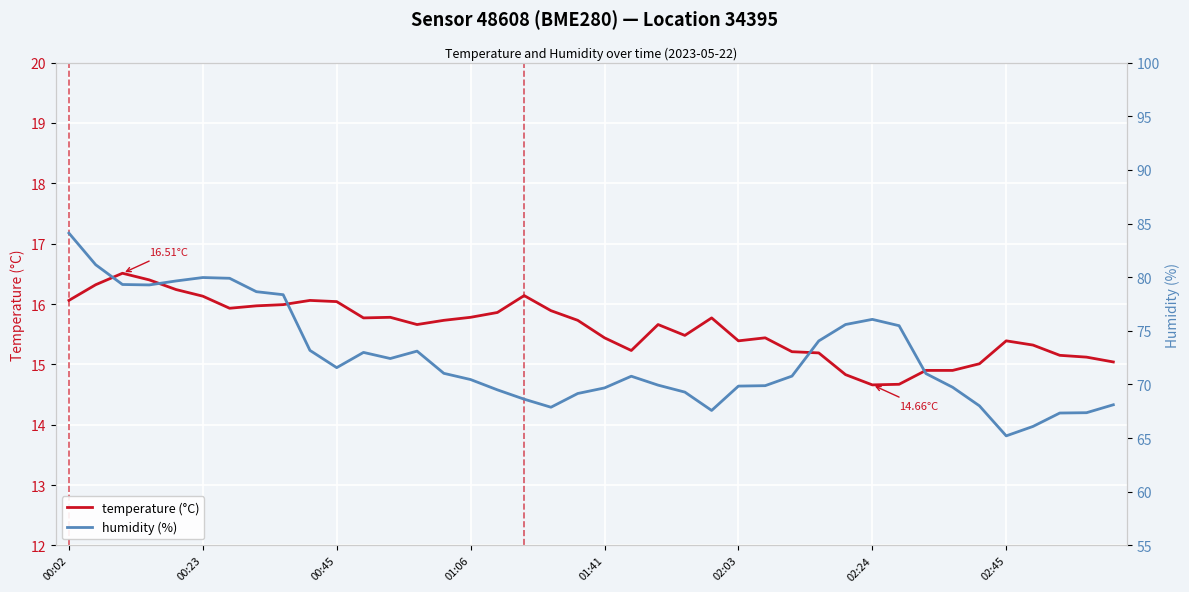

True or false: temperature (°C) has a value of 15.8 at 11.

True